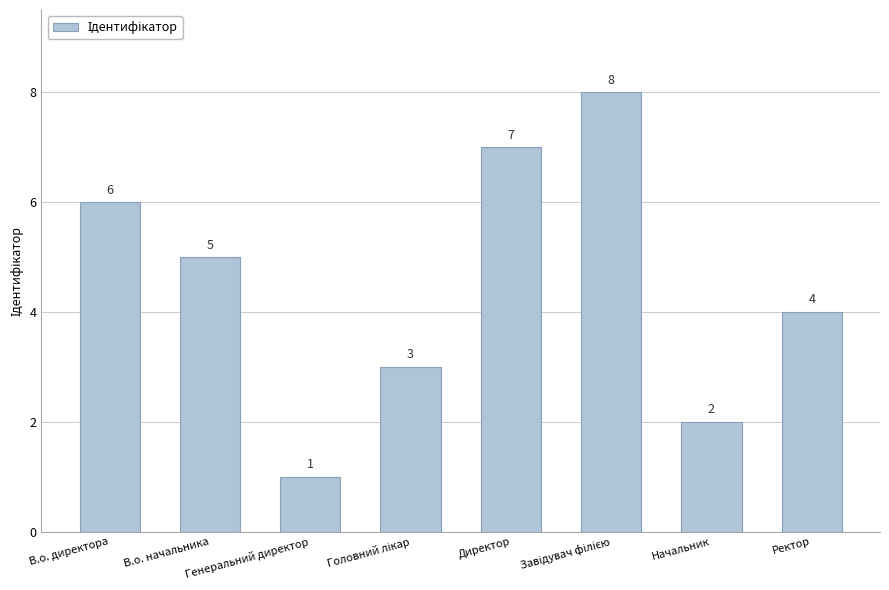

What is the label of the 8th bar from the right?

В.о. директора